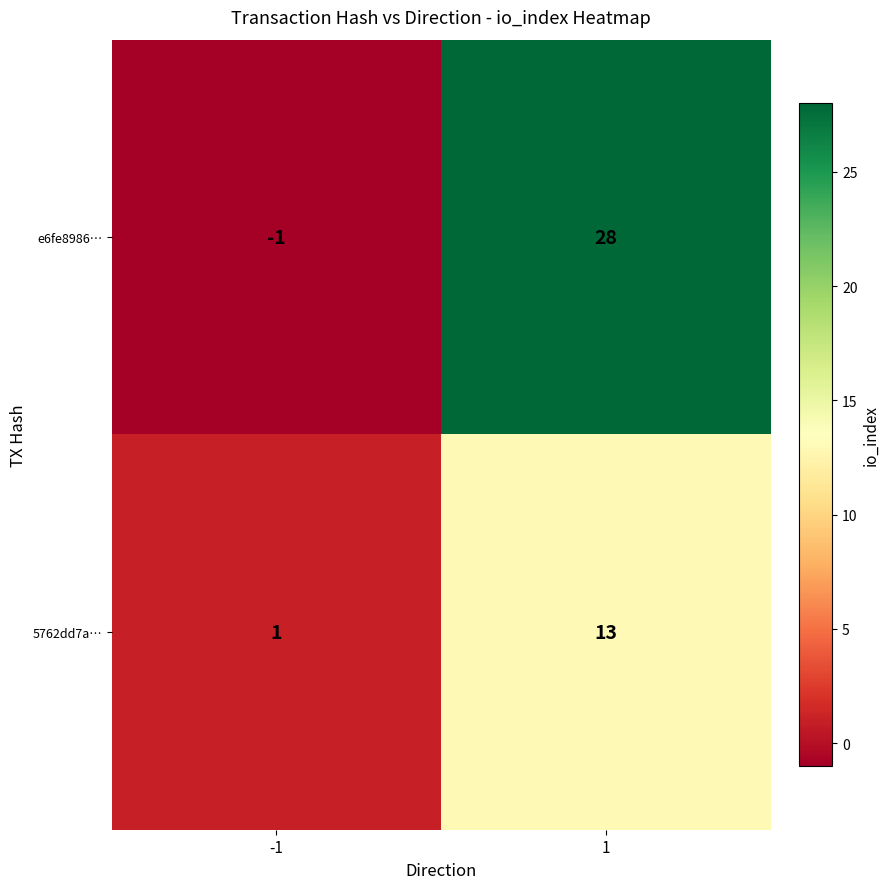

Which series has the largest total across all categories?

e6fe8986…